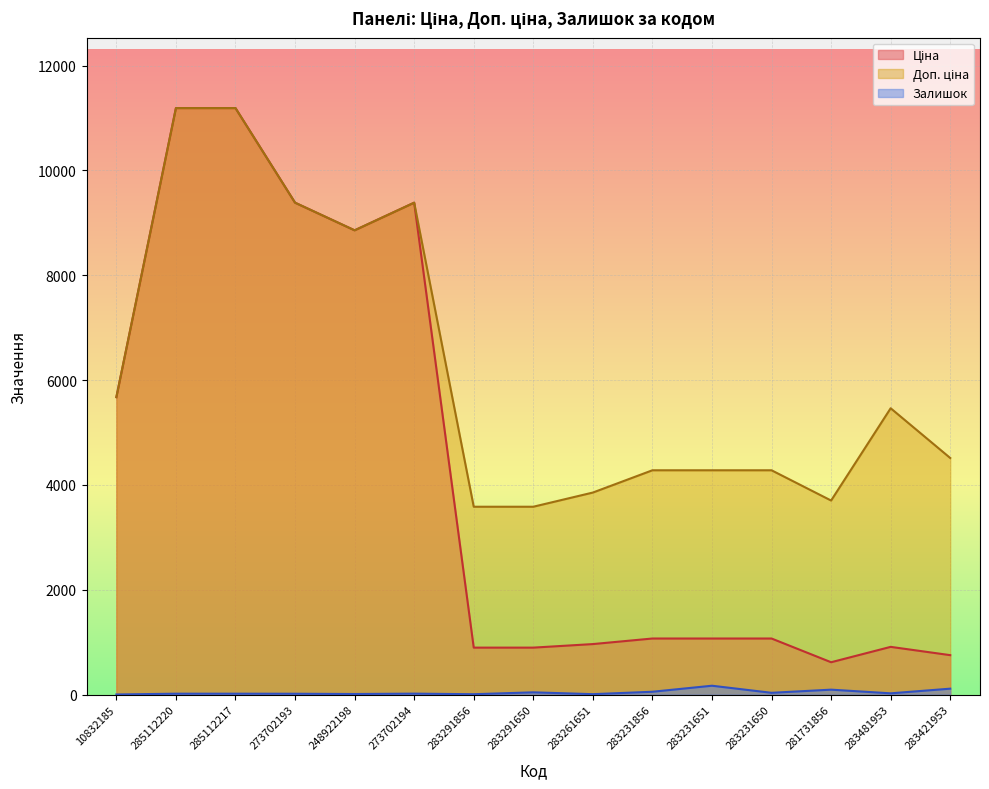

What is the smallest value displayed?

2.0